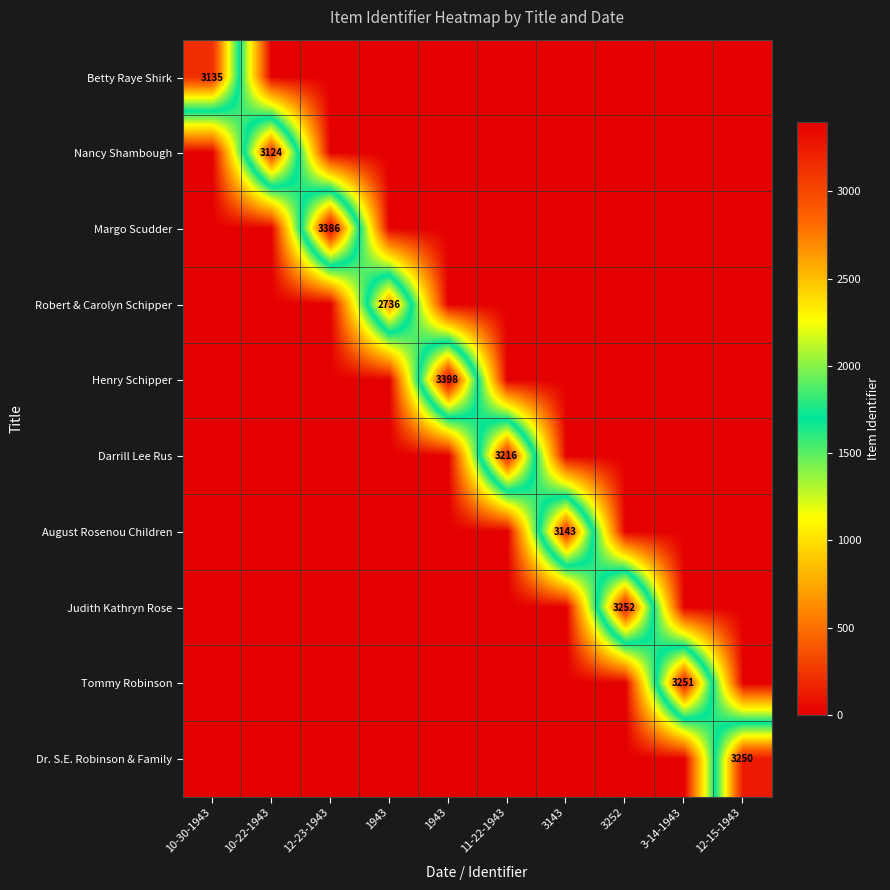

At which category is the sum across all series the highest?

1943